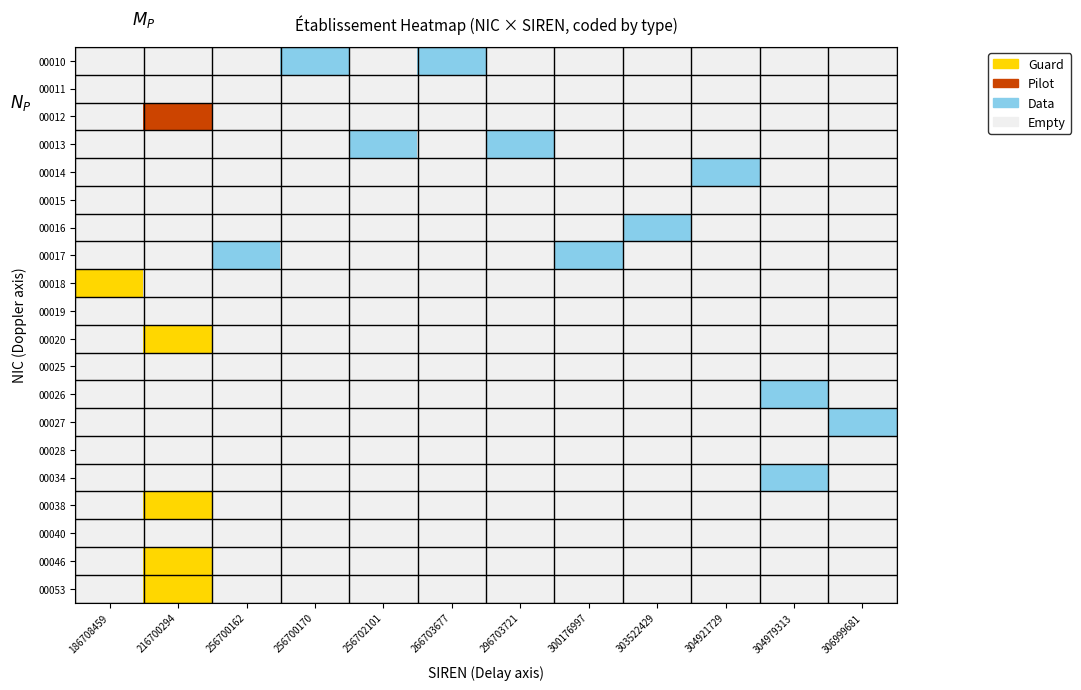

At how many categories does at least one series exceed 0?

12